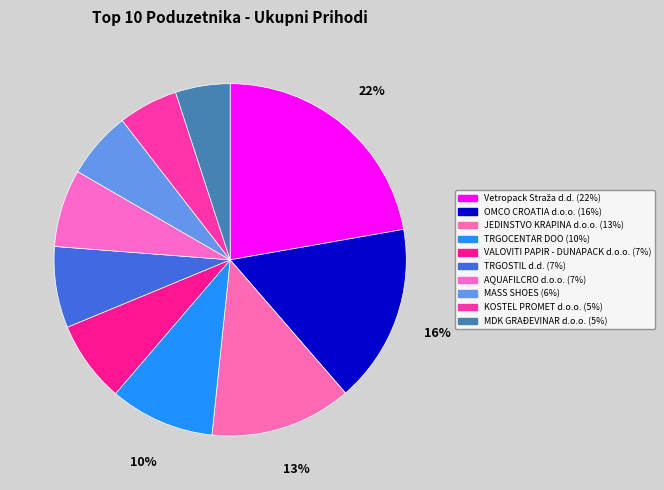

Is it true that OMCO CROATIA d.o.o. is 8% of the pie?

False